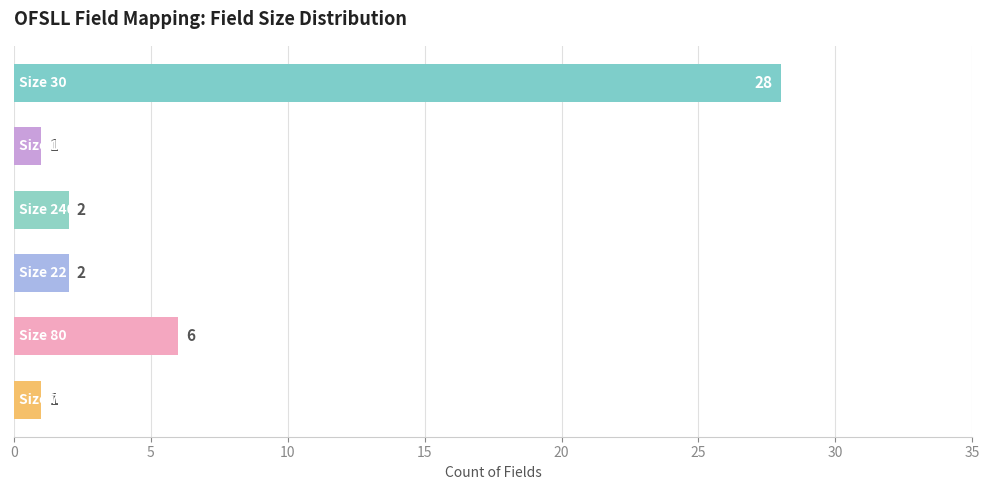

What is the value of the 1st bar from the top?

28